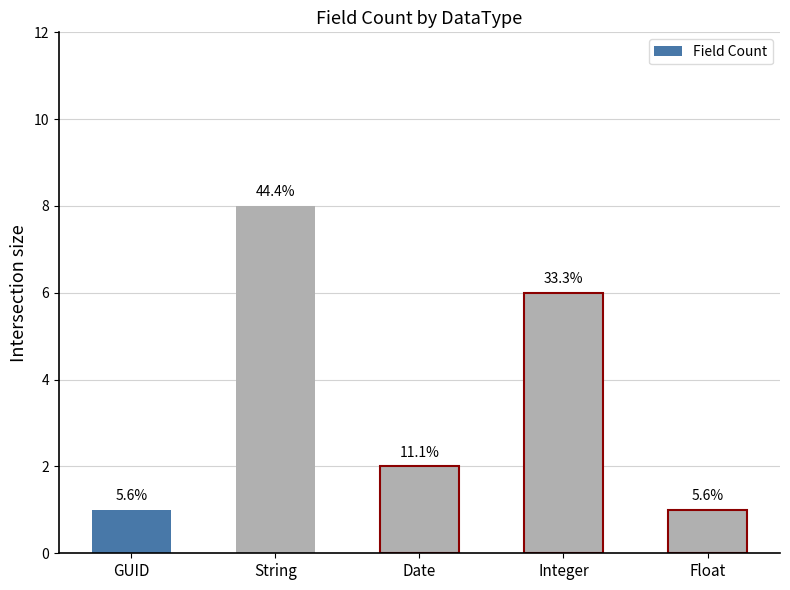

How many values are between 1 and 6?

4